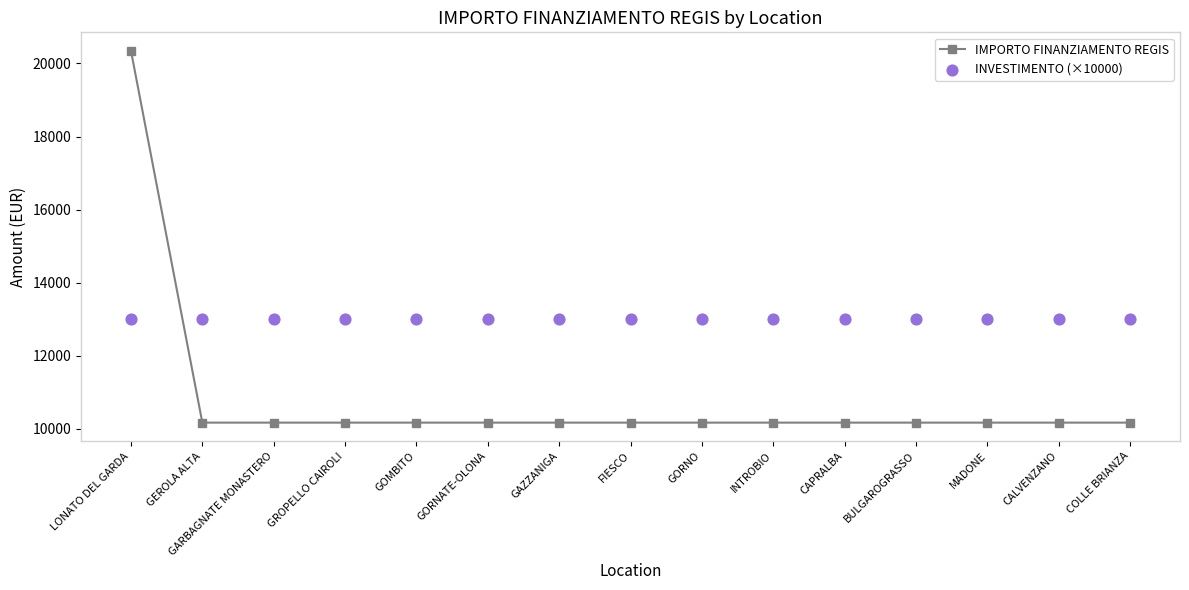

What is the total value across all series at CAPRALBA?

23172